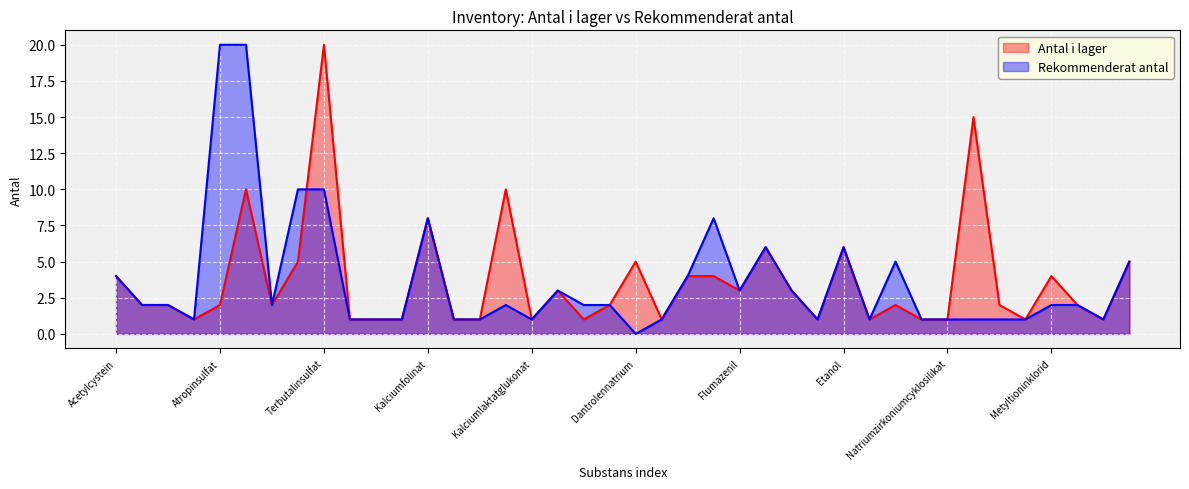

What are all the series names shown in the legend?

Antal i lager, Rekommenderat antal